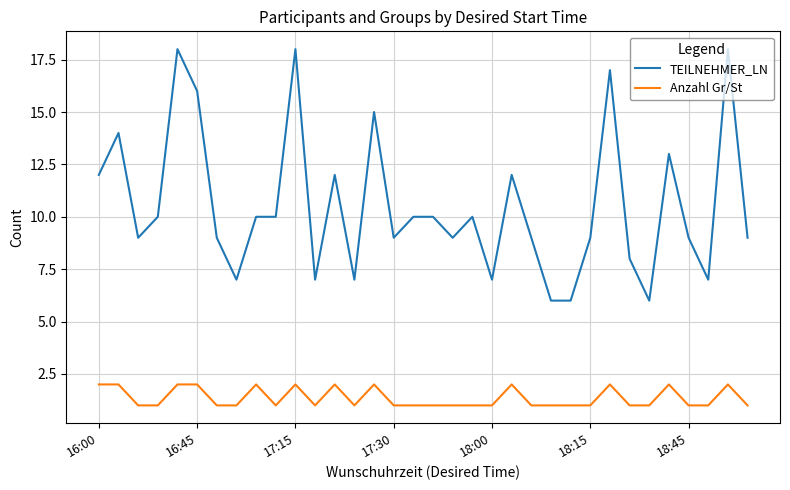

True or false: TEILNEHMER_LN and Anzahl Gr/St intersect in this chart.

False